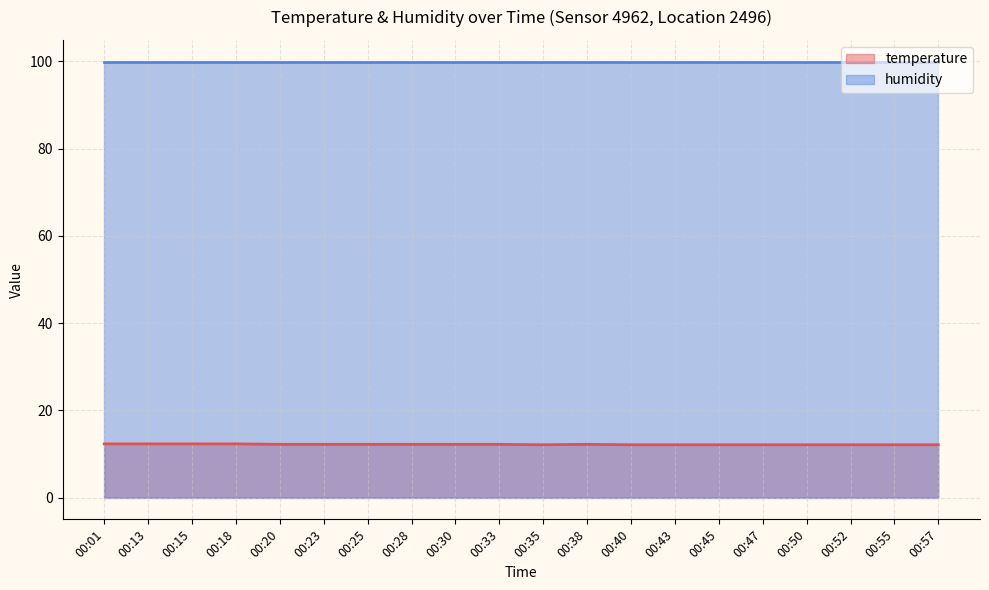

At which category does the data reach its first local valley?

00:35